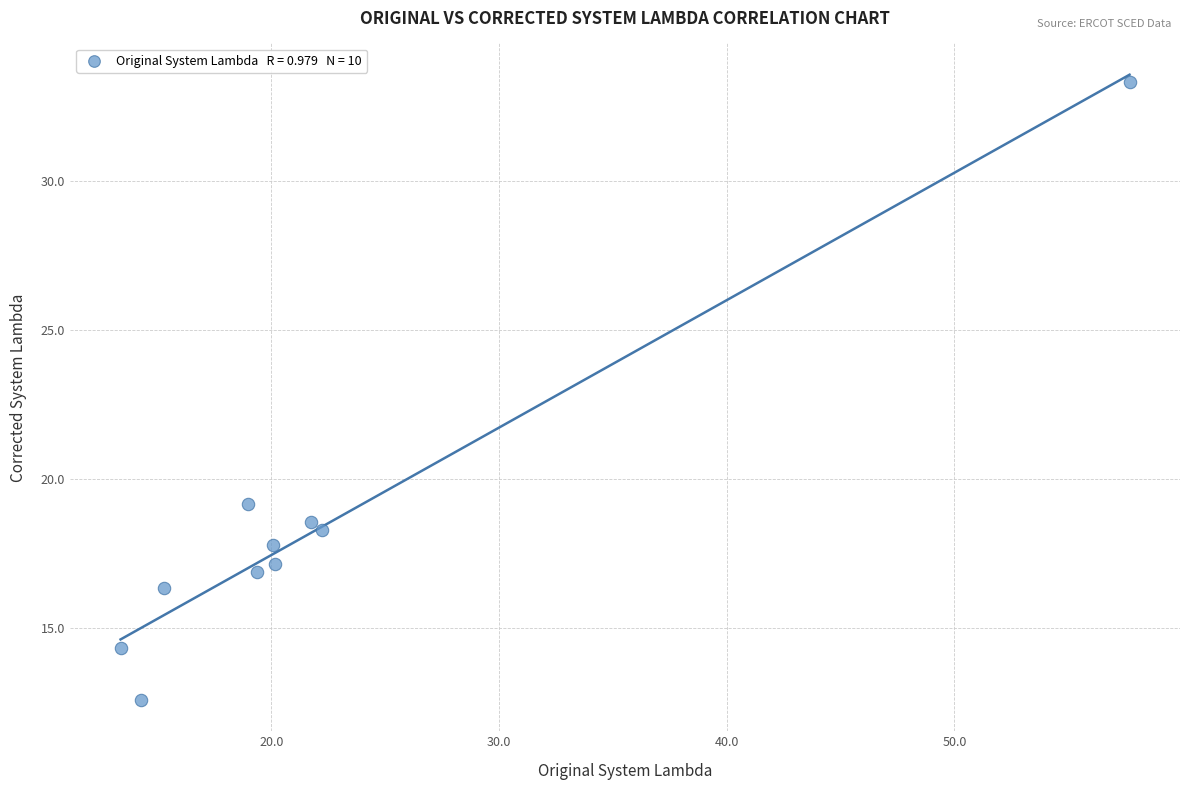

What is the range of X values (max minus min)?

44.3